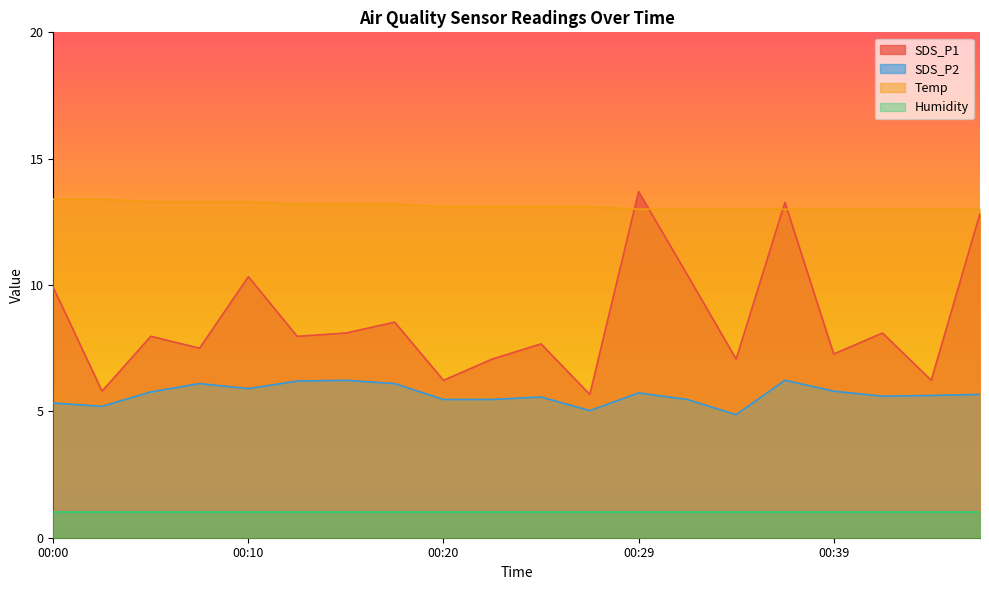

The Temp series shows 22.4 at 00:00. True or false?

False